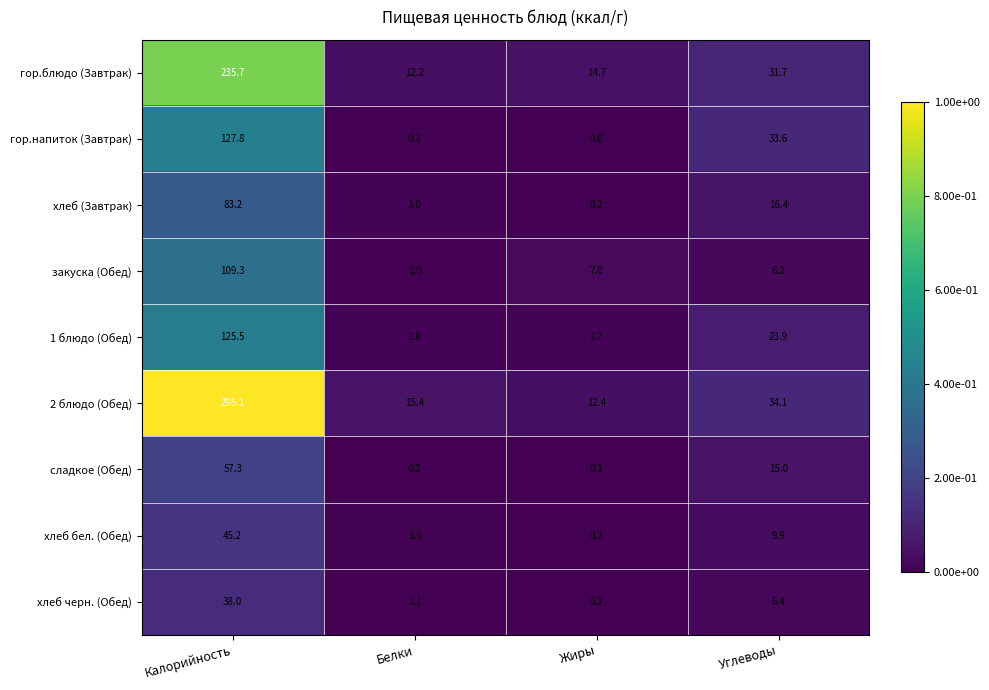

True or false: хлеб (Завтрак) has a value of 3.0 at Белки.

True